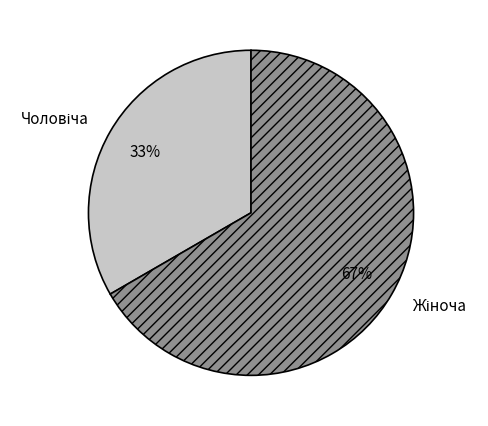

Is there any slice that represents more than half of the pie?

Yes